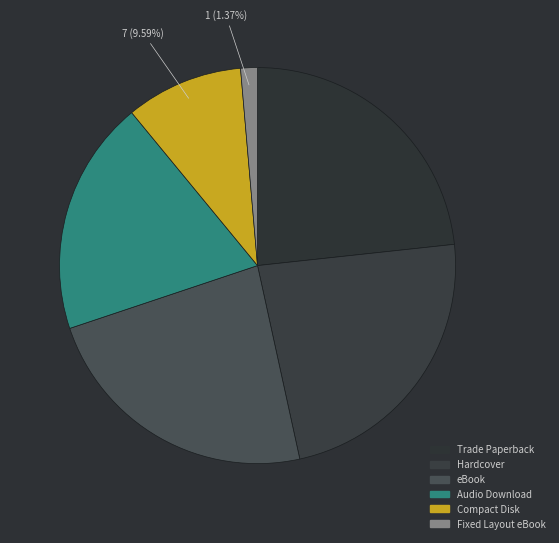

To the nearest percent, what is the average slice percentage?

17%